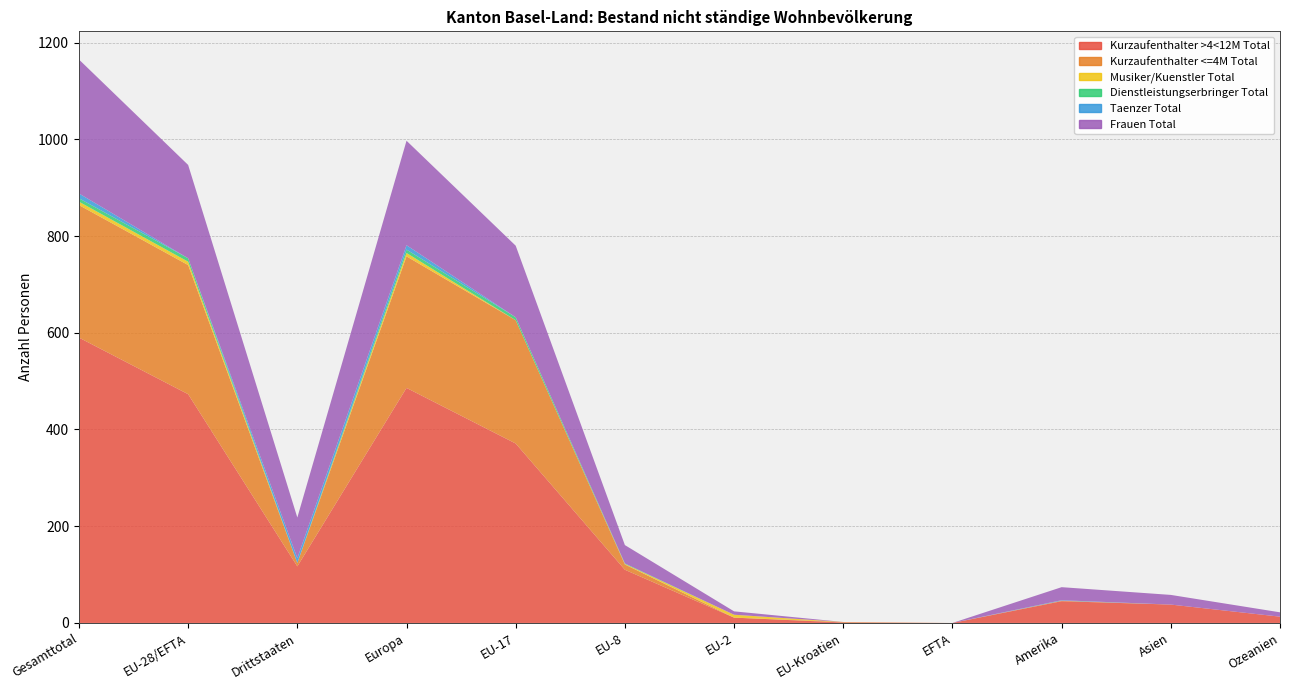

Reading left to right, list all the values displayed in this chart.

Kurzaufenthalter >4<12M Total: 590	473	117	486	371	110	11	1	0	45	38	13
Kurzaufenthalter <=4M Total: 274	267	7	272	255	11	0	1	0	1	0	0
Musiker/Kuenstler Total: 7	7	0	7	0	1	6	0	0	0	0	0
Dienstleistungserbringer Total: 7	7	0	7	6	1	0	0	0	0	0	0
Taenzer Total: 10	0	10	9	0	0	0	0	0	1	0	0
Frauen Total: 277	193	84	216	148	38	7	0	0	27	20	9